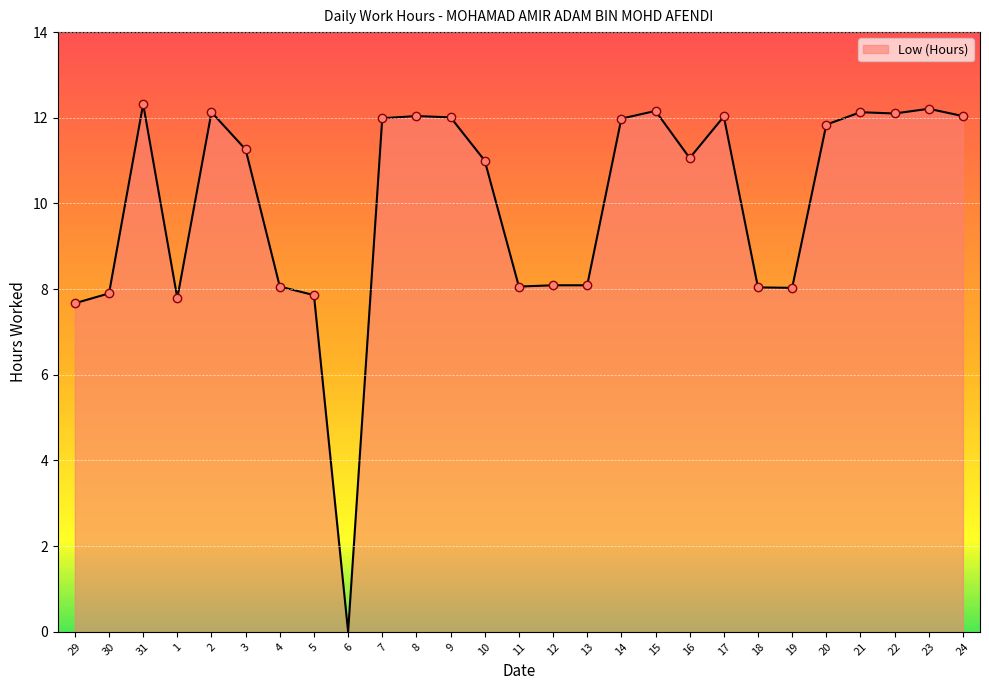

The chart shows a value of 11.1 at 16. True or false?

True